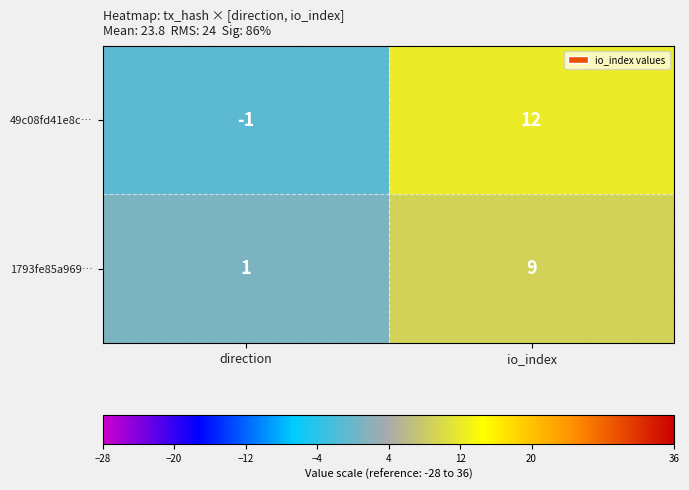

True or false: 49c08fd41e8c… has a value of 7 at io_index.

False